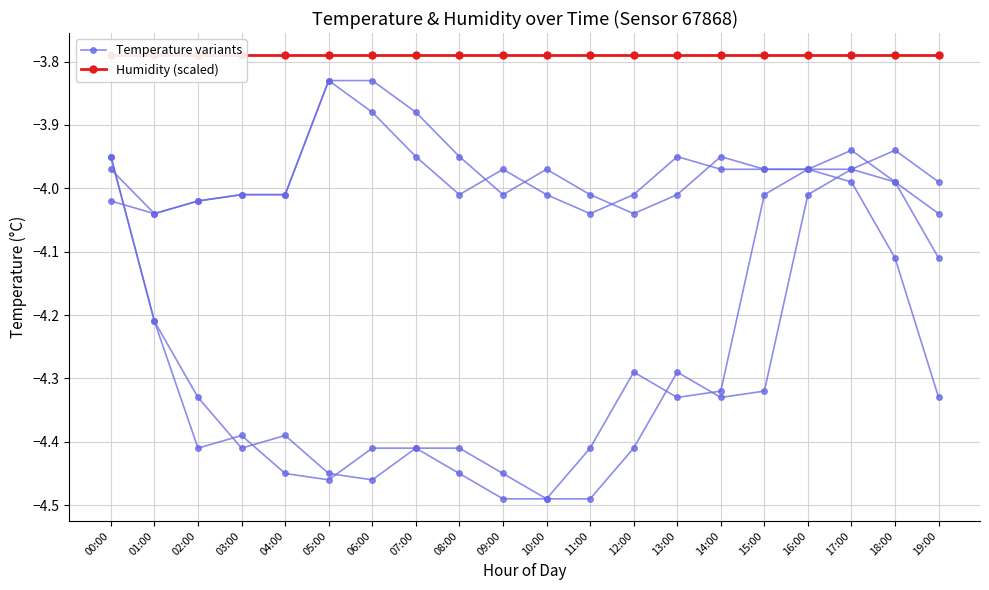

Count the number of data series in this chart.

2